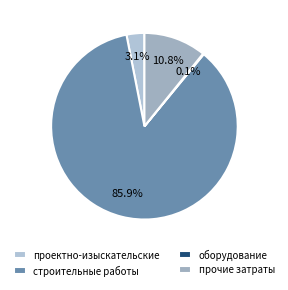

How many slices are in this pie chart?

4